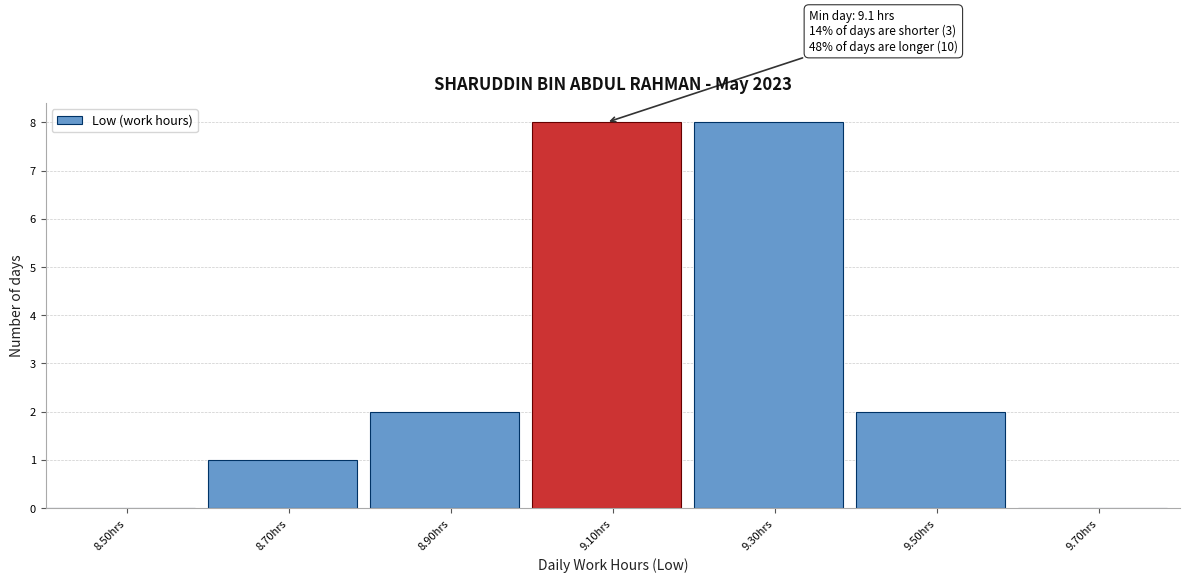

Reading left to right, list all the values displayed in this chart.

8.50hrs=0	8.70hrs=1	8.90hrs=2	9.10hrs=8	9.30hrs=8	9.50hrs=2	9.70hrs=0